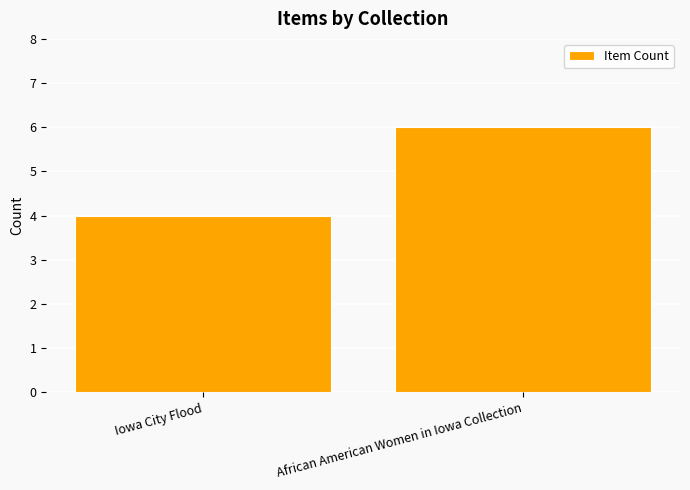

What is the sum of the values at Iowa City Flood and African American Women in Iowa Collection?

10